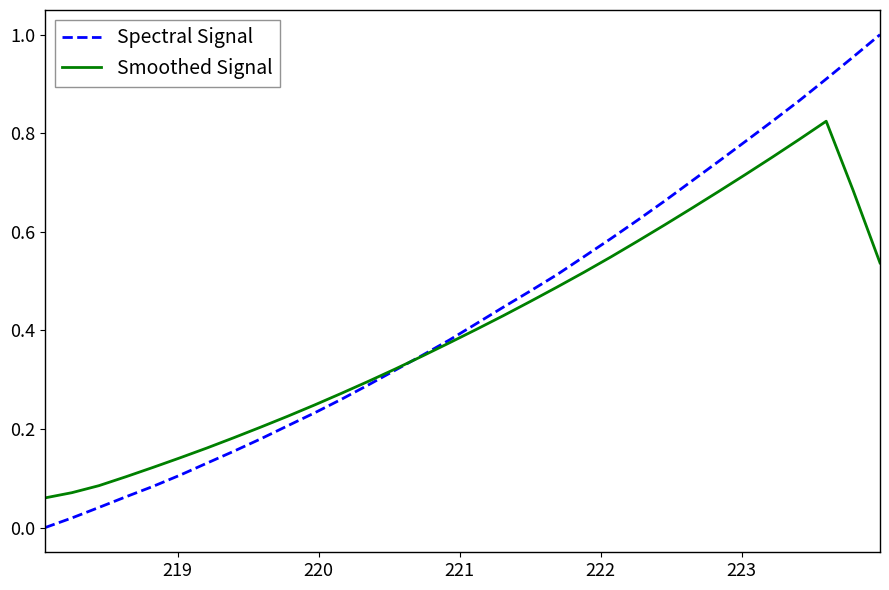

How many intersections are there between Spectral Signal and Smoothed Signal?

1